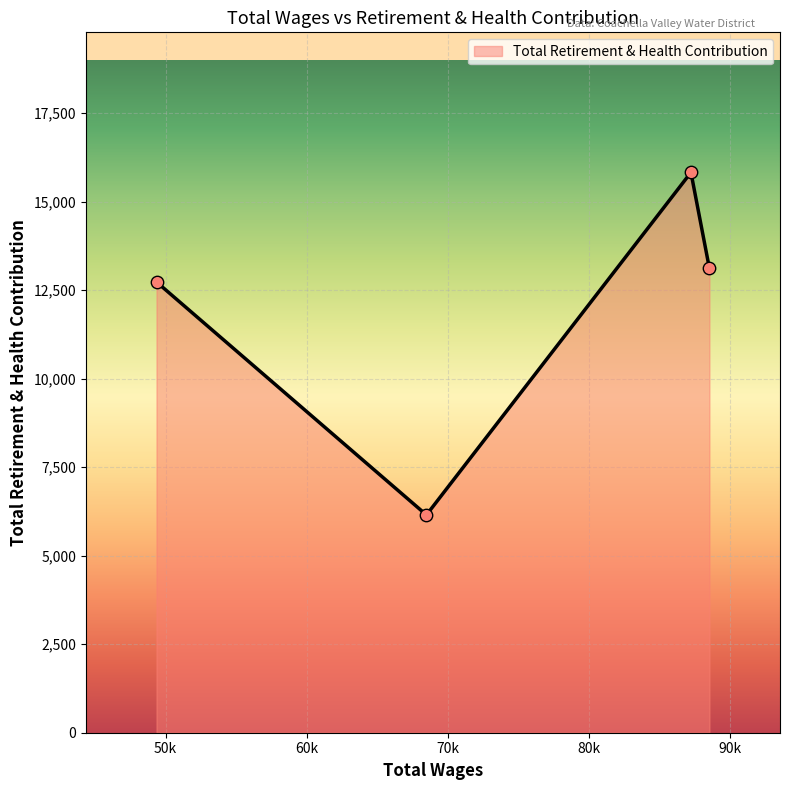

What is the sum of all values?

47825